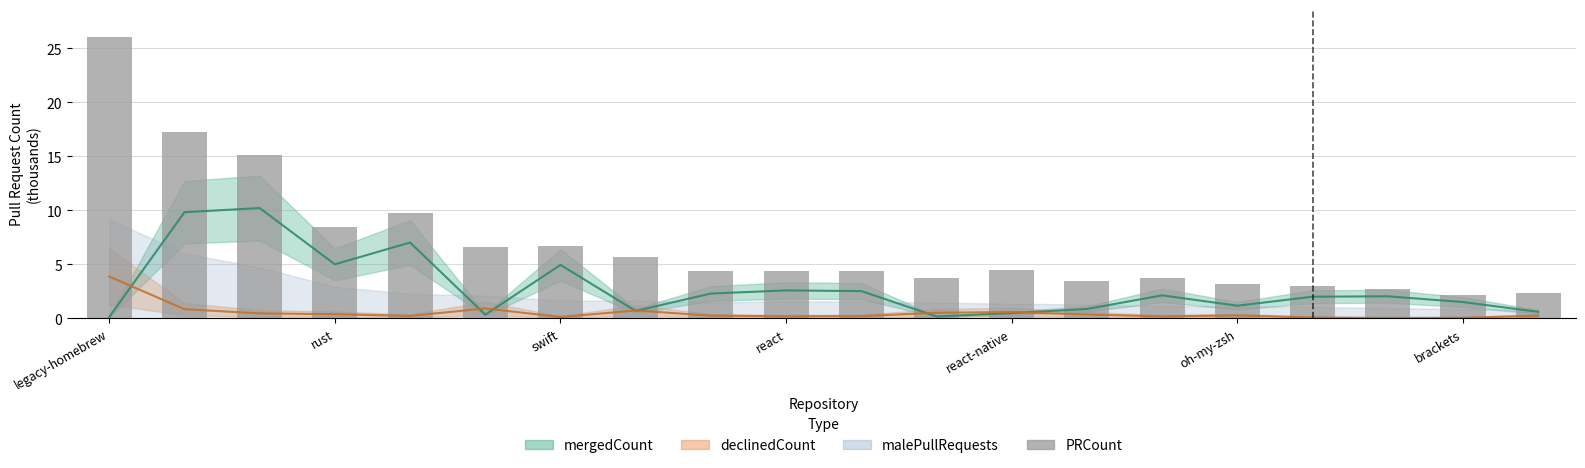

What is the difference between the maximum and minimum values?

23.8